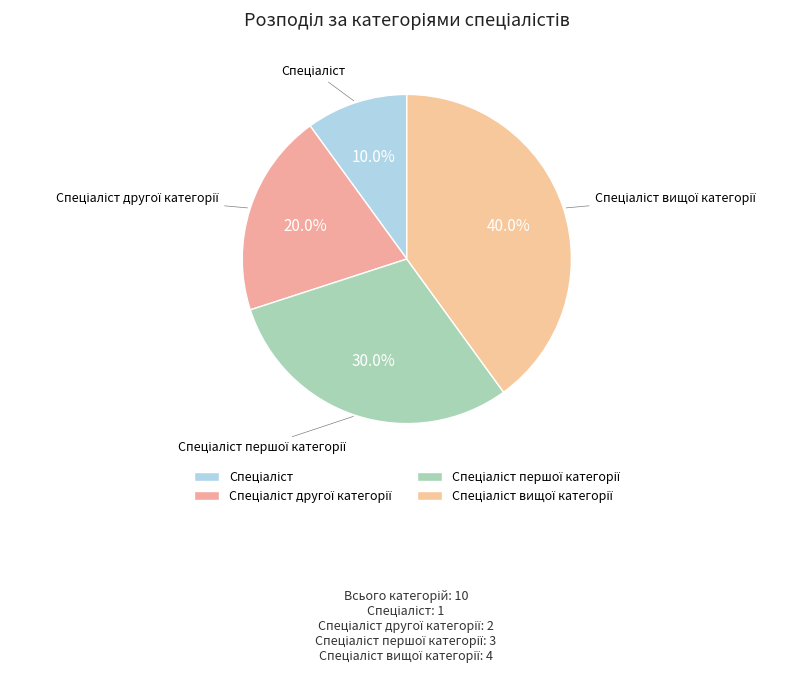

To the nearest percent, what portion does Спеціаліст represent?

10%